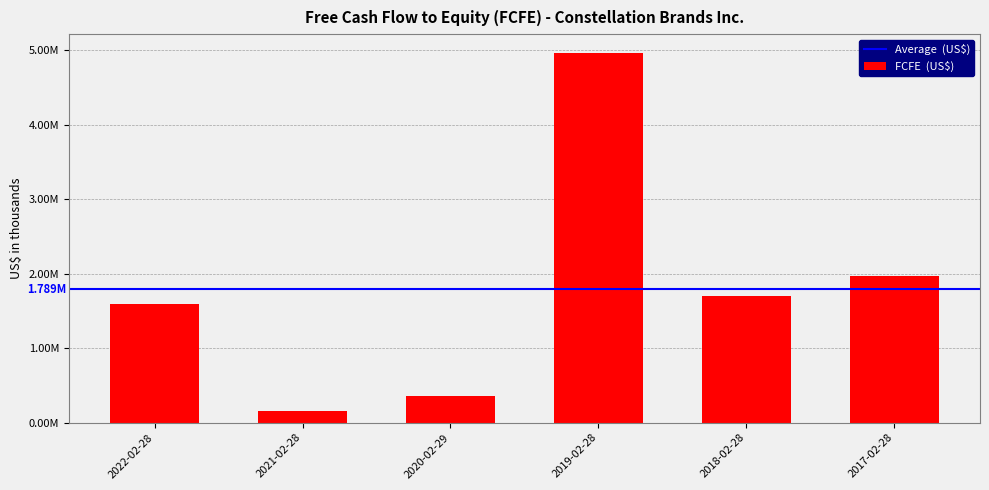

Does the chart contain stacked bars?

No